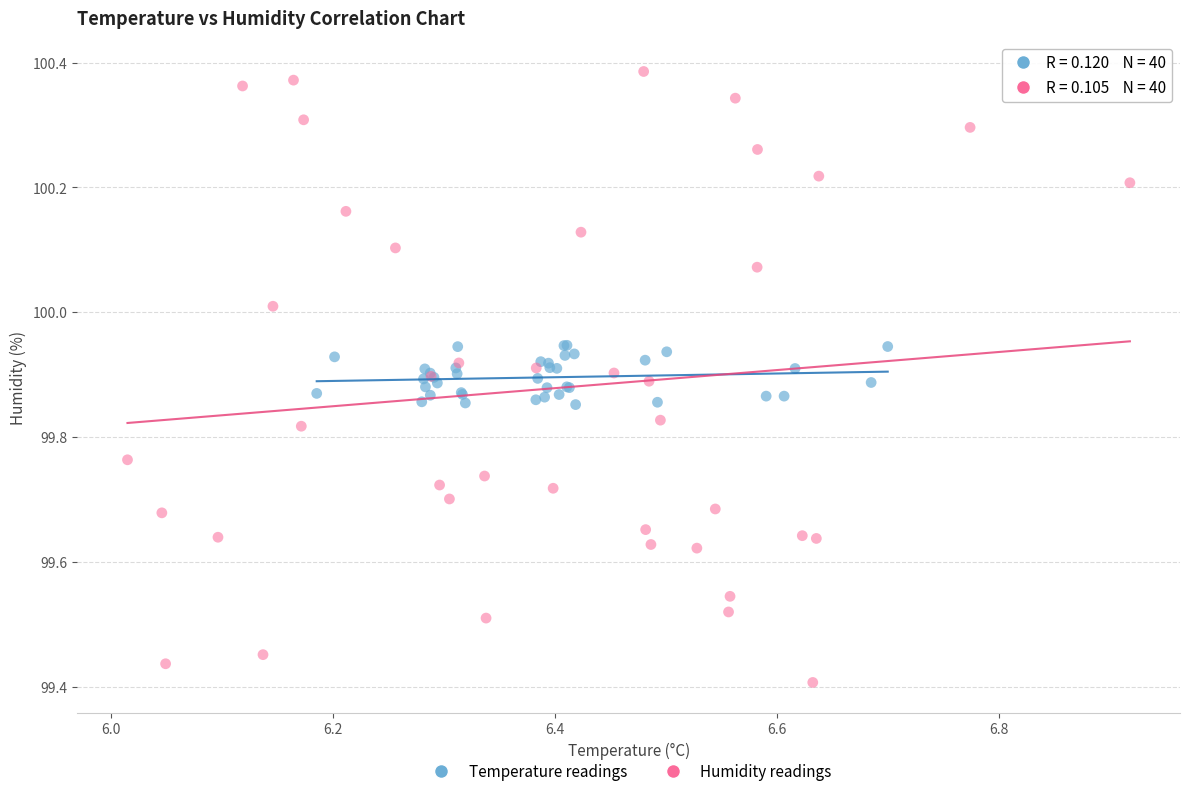

Which series reaches the maximum Y coordinate?

Humidity readings